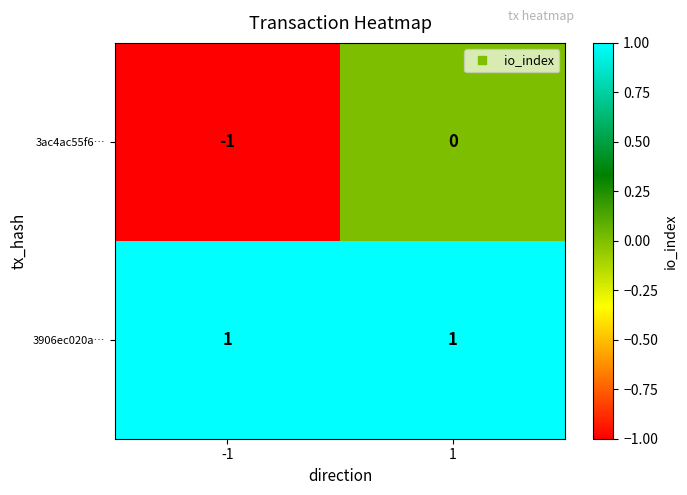

The 3906ec020a… series shows 1 at 1. True or false?

True